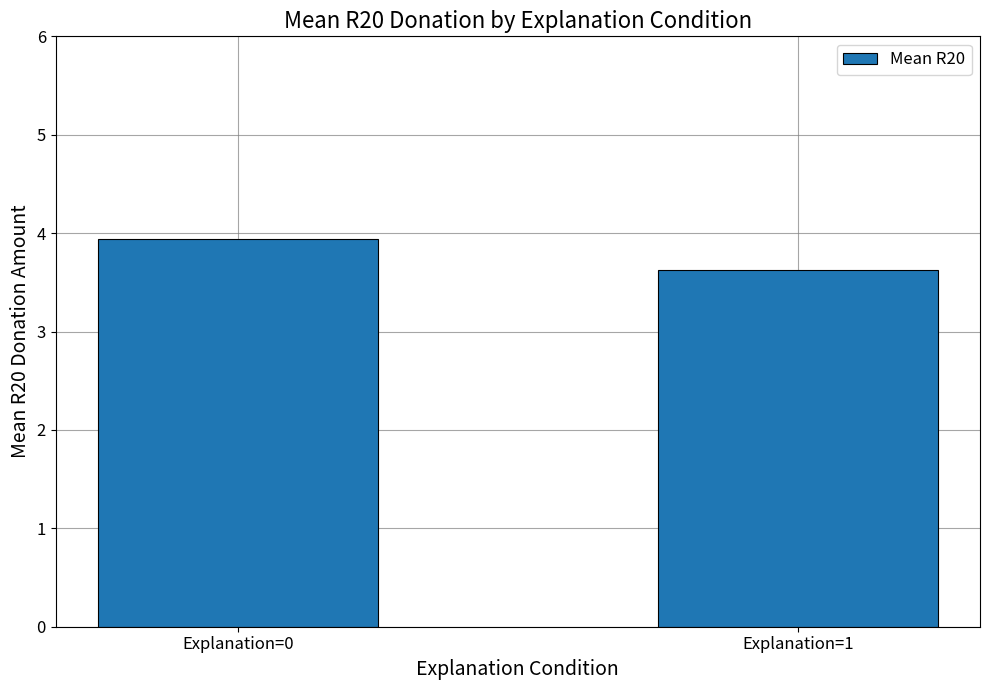

Reading left to right, transcribe all the data shown in this chart.

3.9	3.6